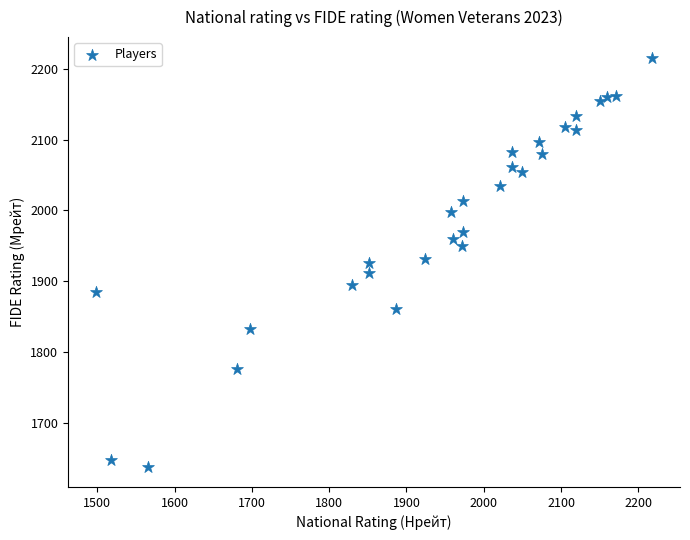

Count the number of points in this scatter plot.

28